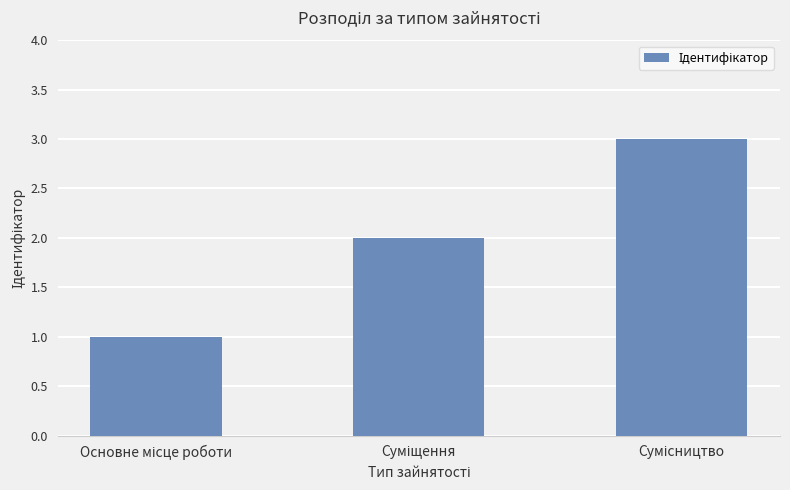

What is the maximum value shown in the chart?

3